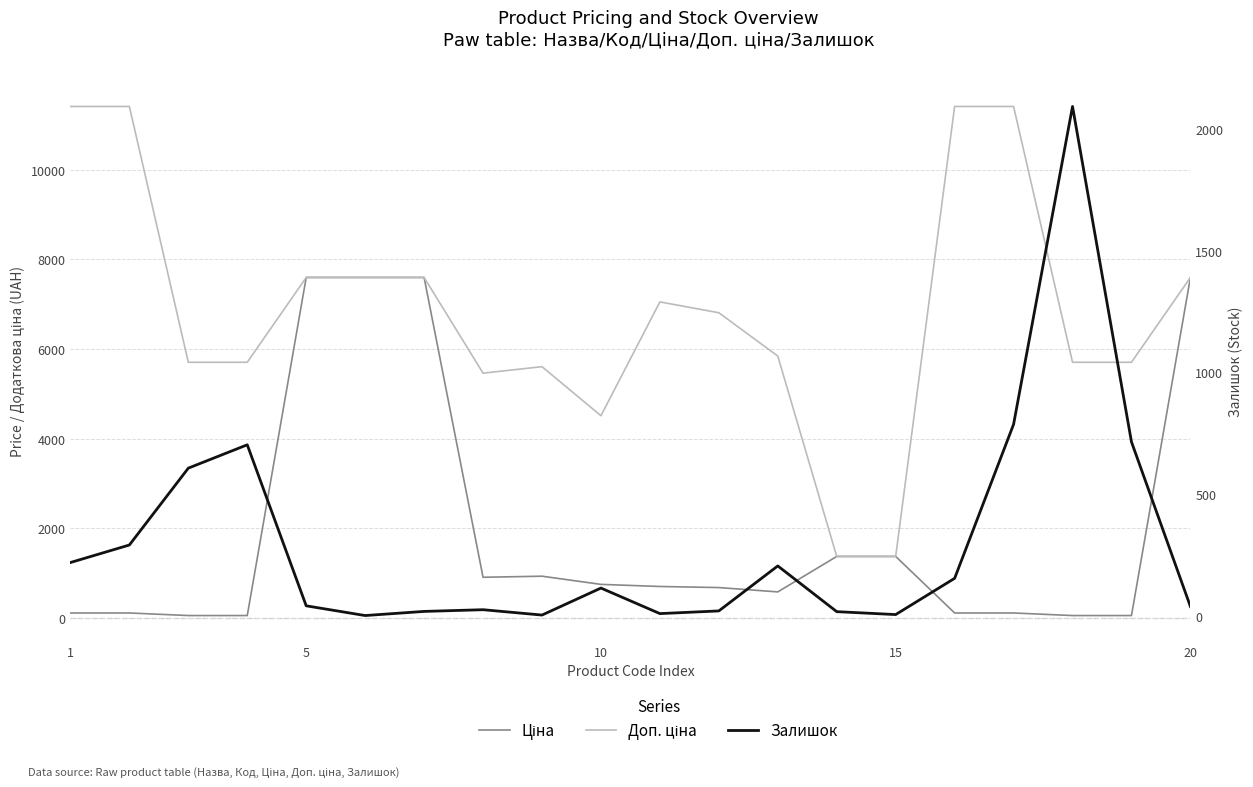

How many data points in Залишок are above 113?

9